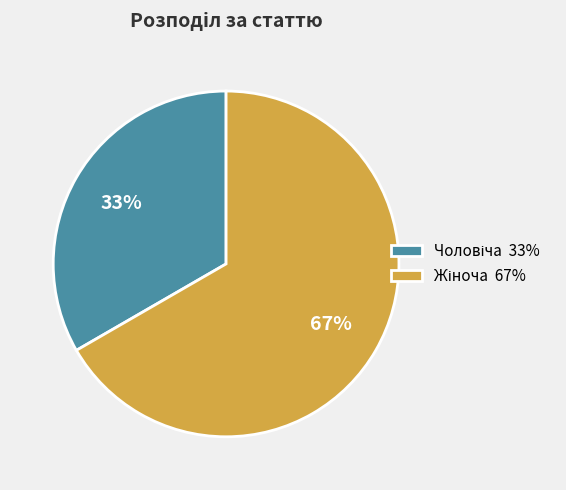

To the nearest percent, what is the average slice percentage?

50%